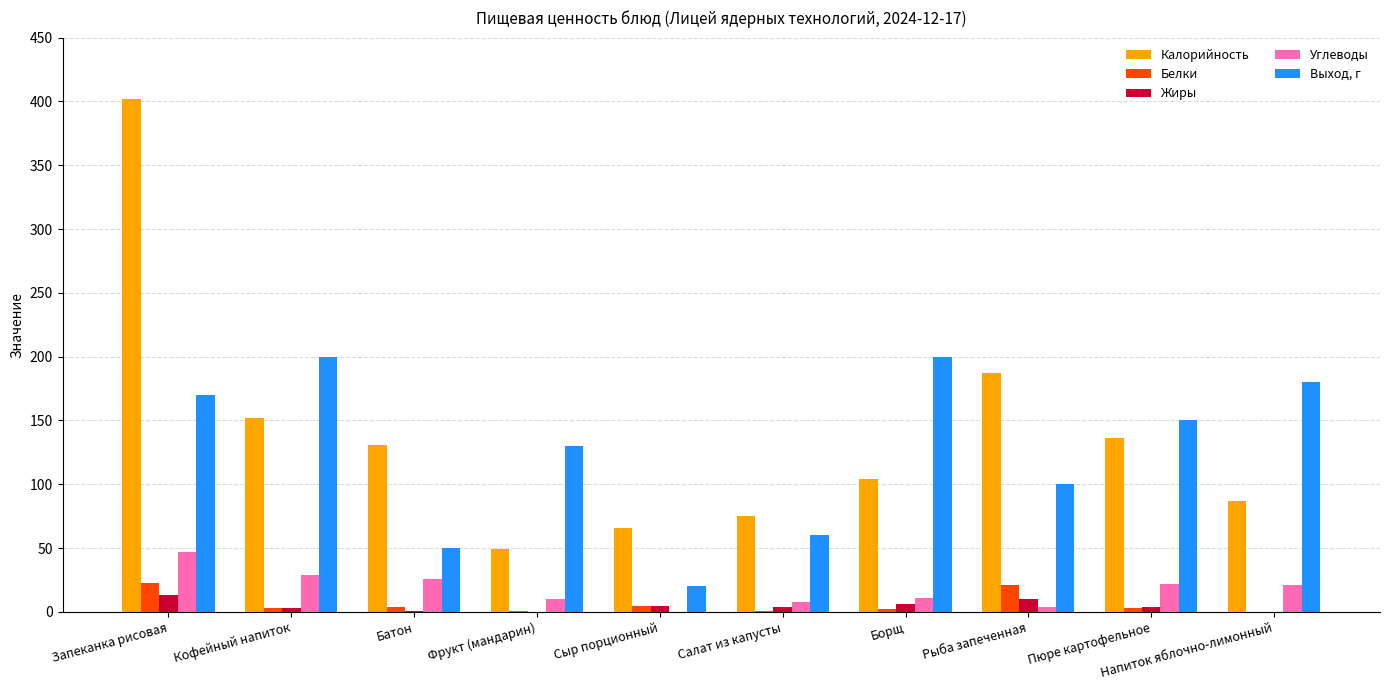

True or false: Выход, г has a value of 200 at Борщ.

True